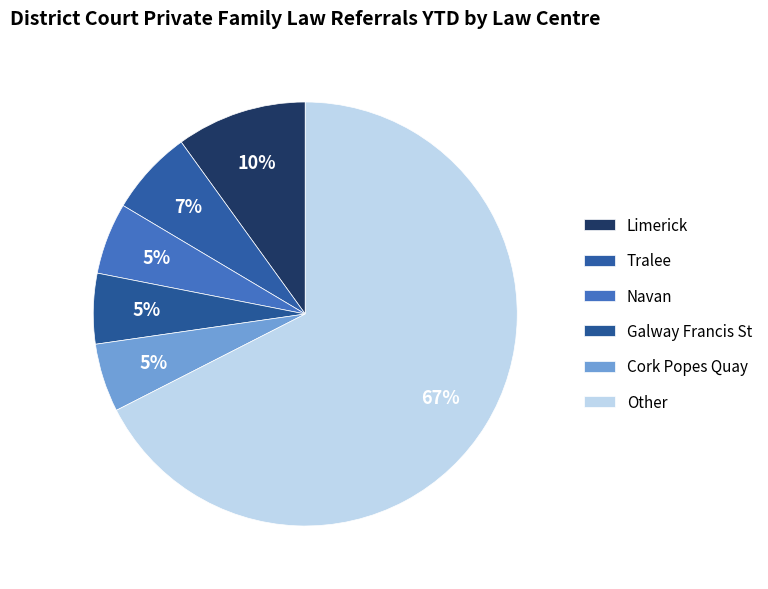

How many segments does this pie chart have?

6